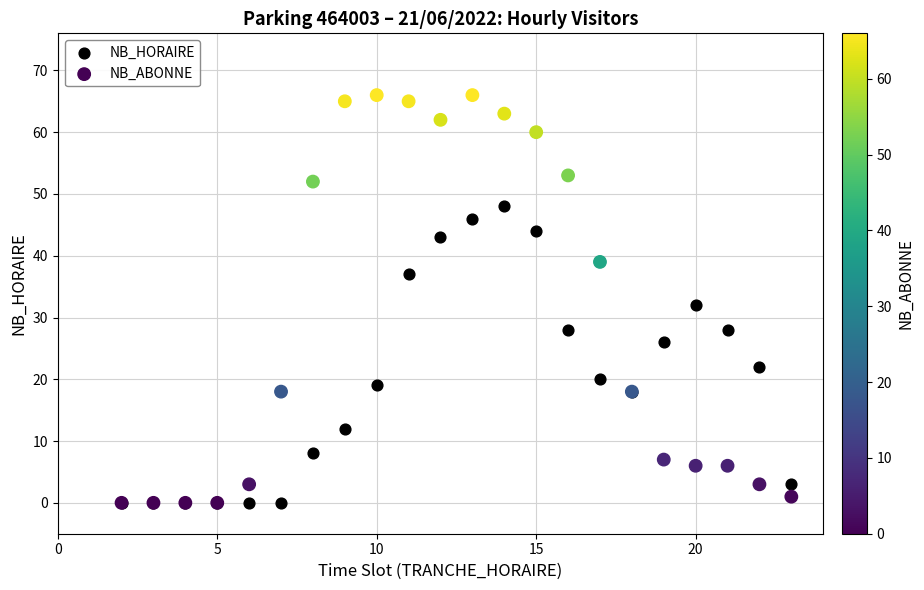

Which series has the largest Y range (max minus min)?

NB_ABONNE